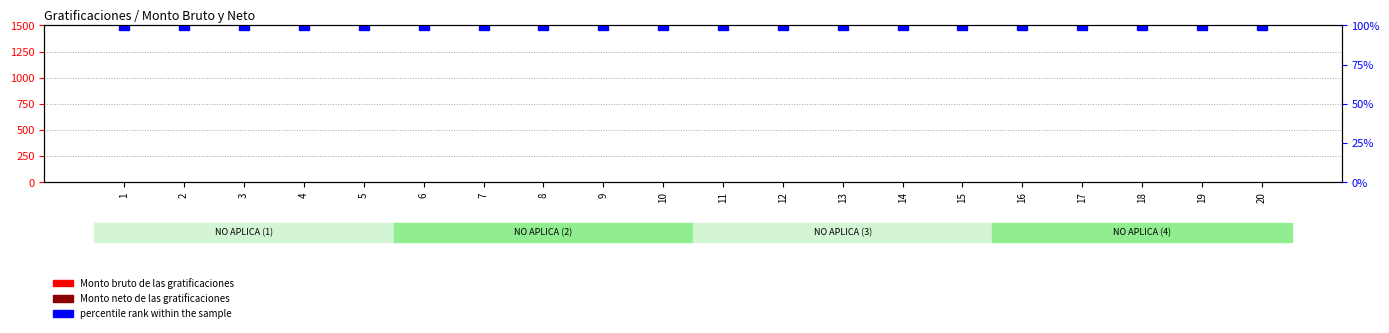

At which label does Monto bruto de las gratificaciones reach its minimum?

1